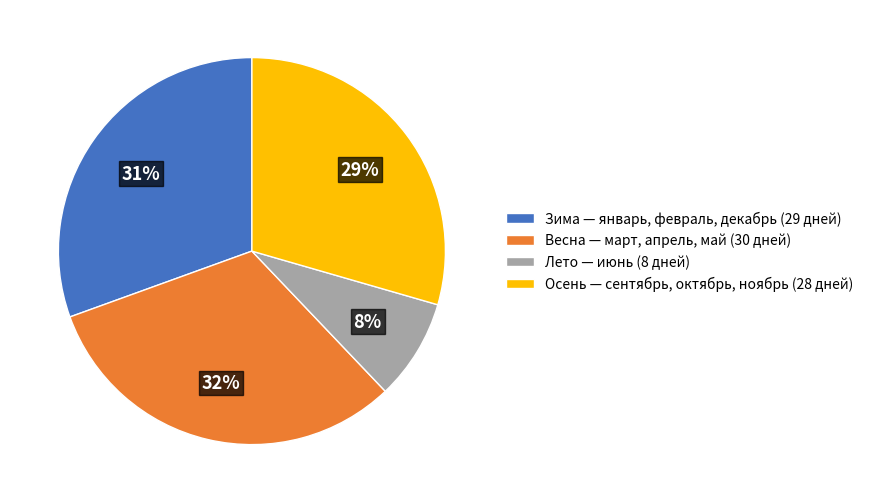

To the nearest percent, what portion does Лето — июнь (8 дней) represent?

8%